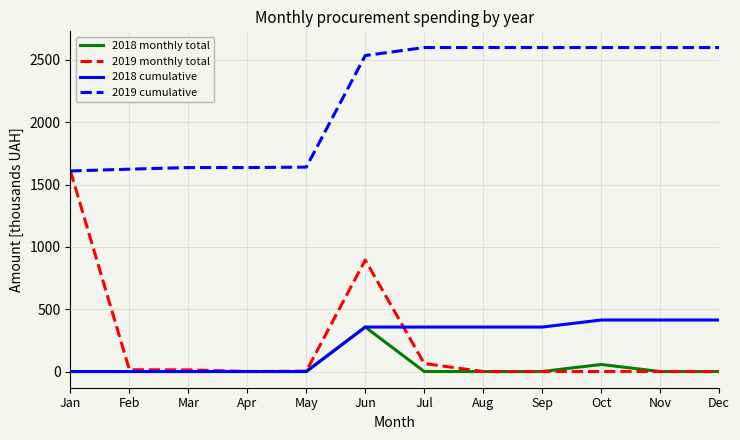

What is the greatest value displayed?

2599.3